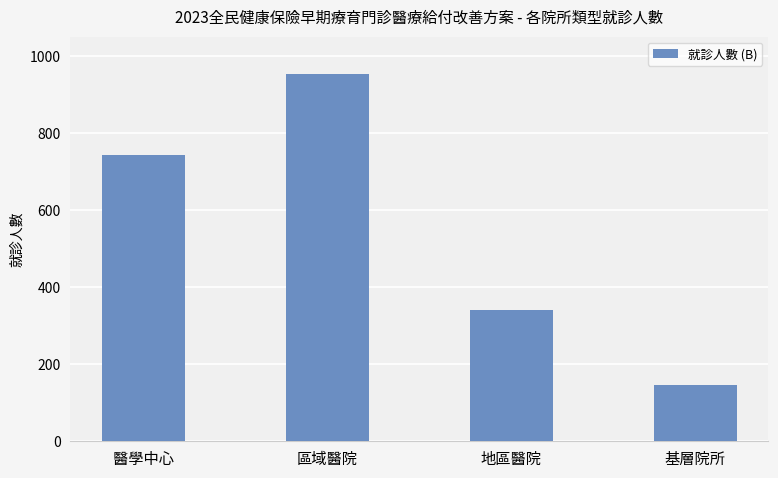

The value at 基層院所 is 146. True or false?

True